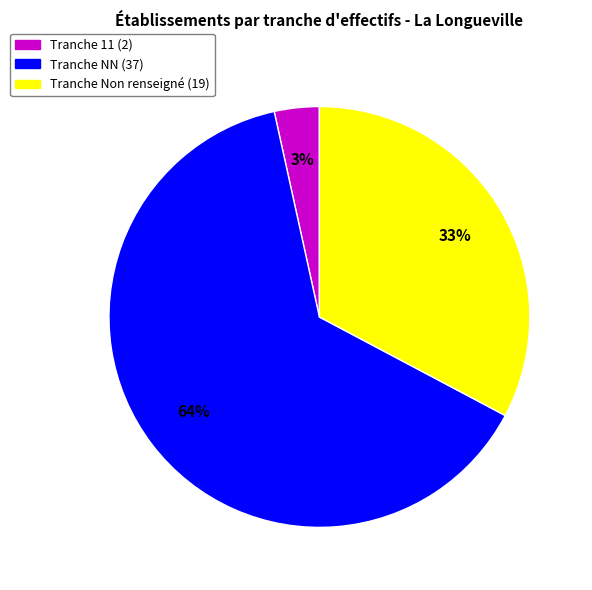

To the nearest percent, what is the average slice percentage?

33%